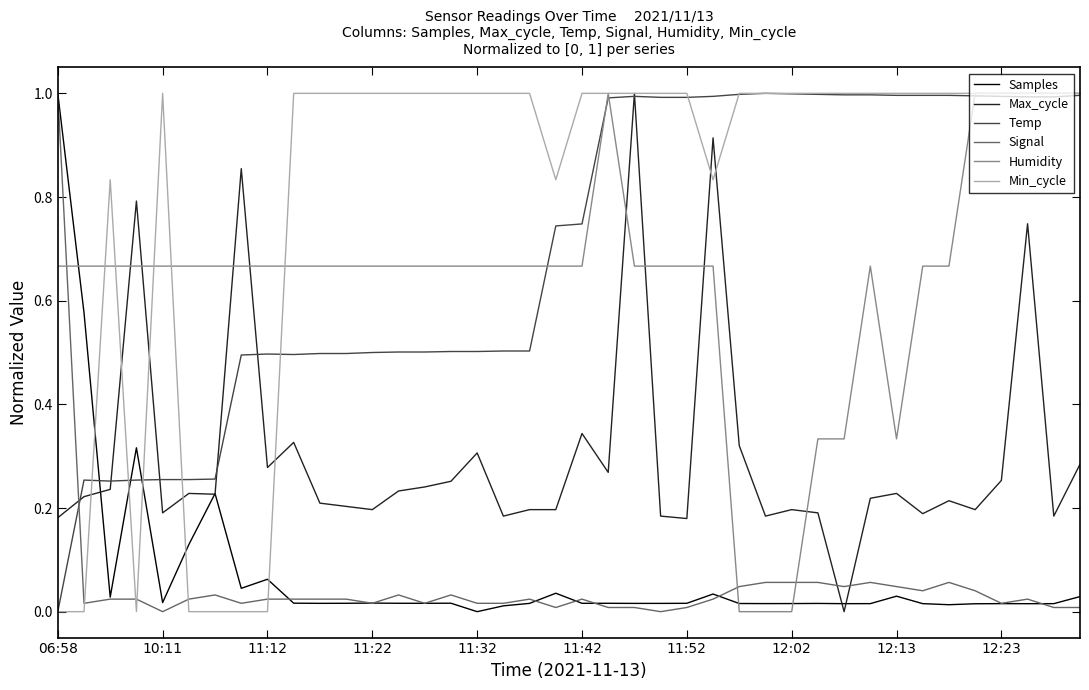

Does the chart display data point markers on the line(s)?

No